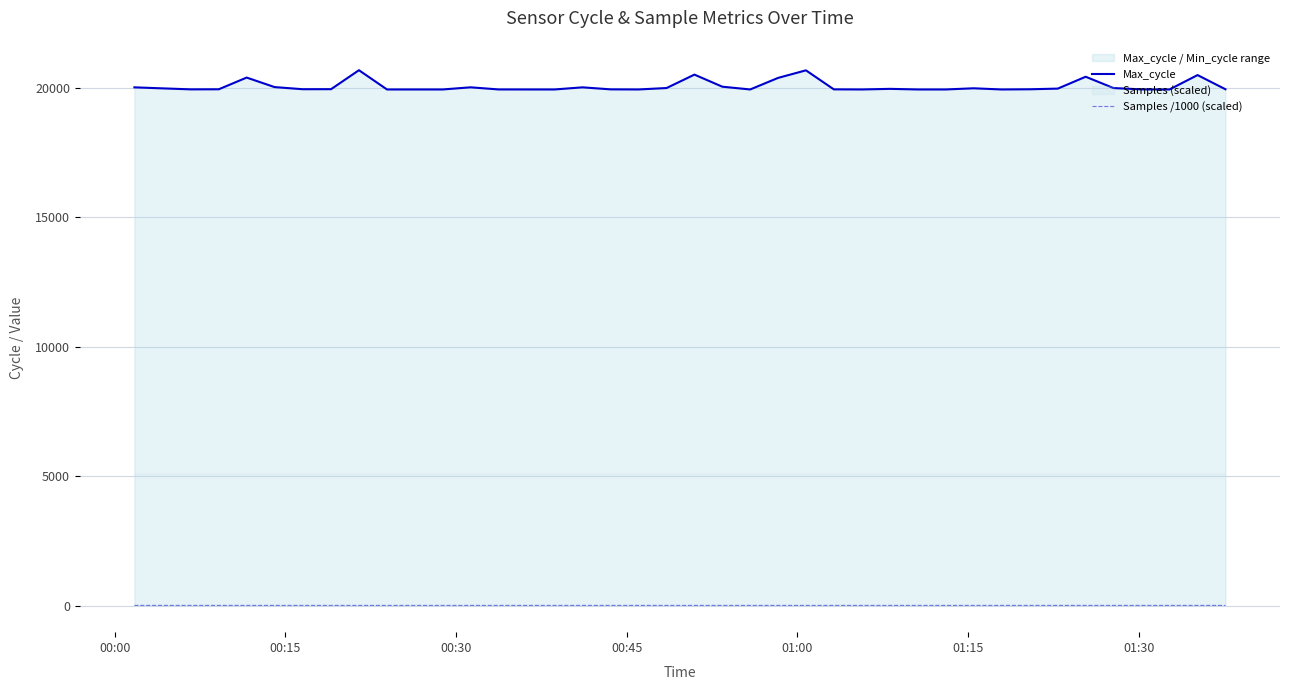

True or false: Samples /1000 (scaled) and Max_cycle intersect in this chart.

False